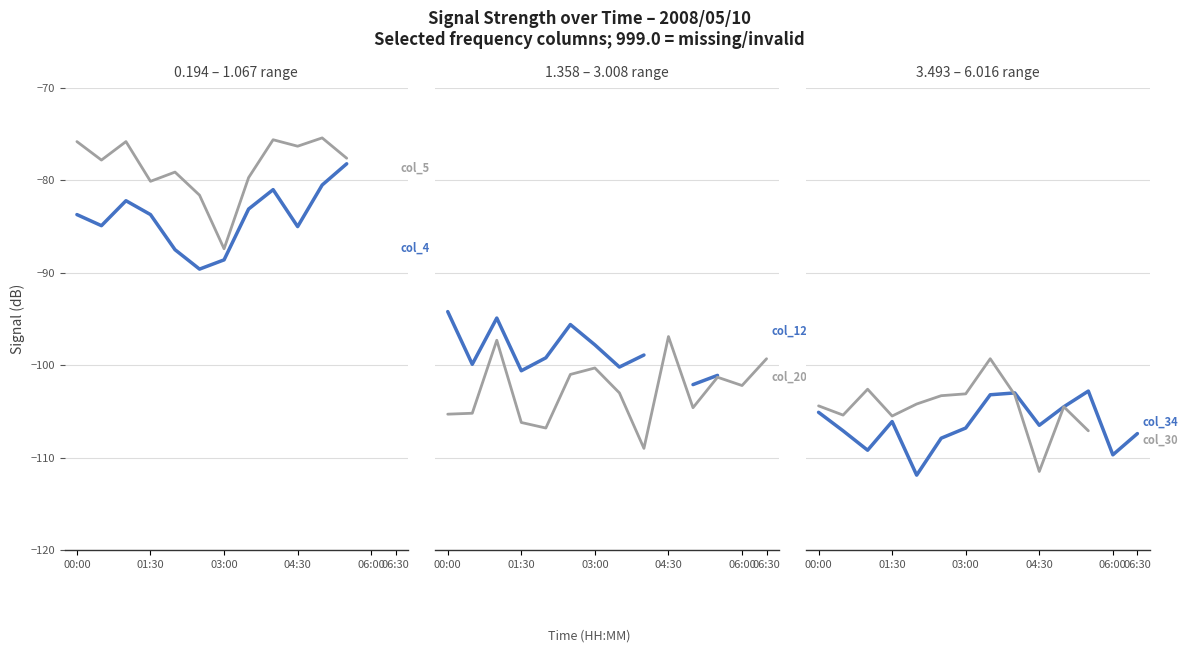

How many values in the col_34 series exceed -106?

5